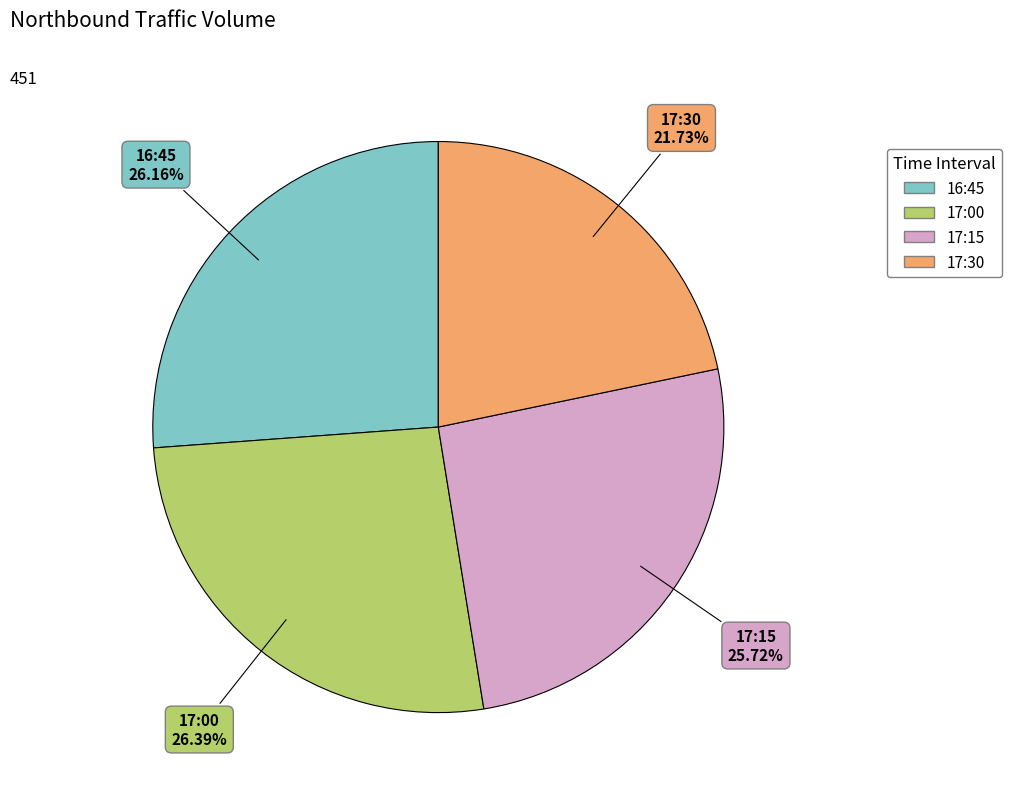

What percentage is NOT represented by 17:15?

74.3%